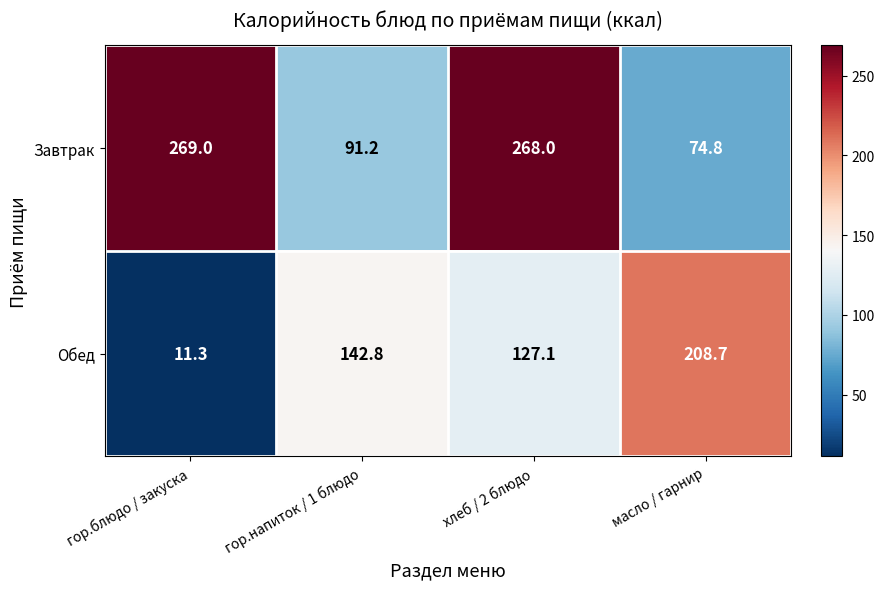

Which category has the lowest value in the Обед series?

гор.блюдо / закуска